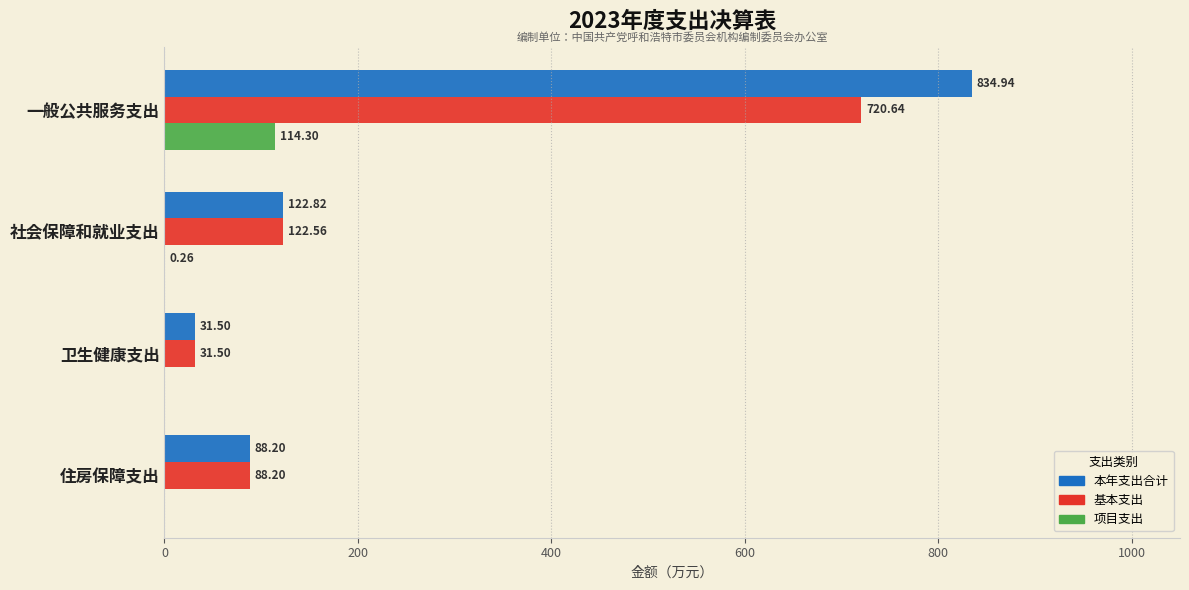

Is the value of 本年支出合计 at 一般公共服务支出 greater than the value of 基本支出 at 社会保障和就业支出?

Yes